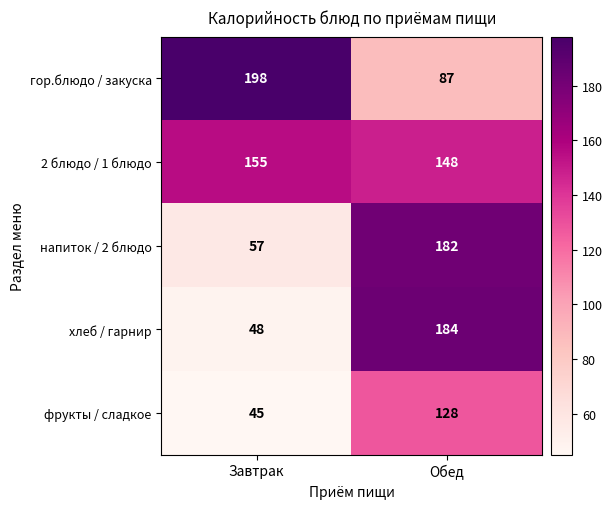

At how many categories does at least one series exceed 151?

2